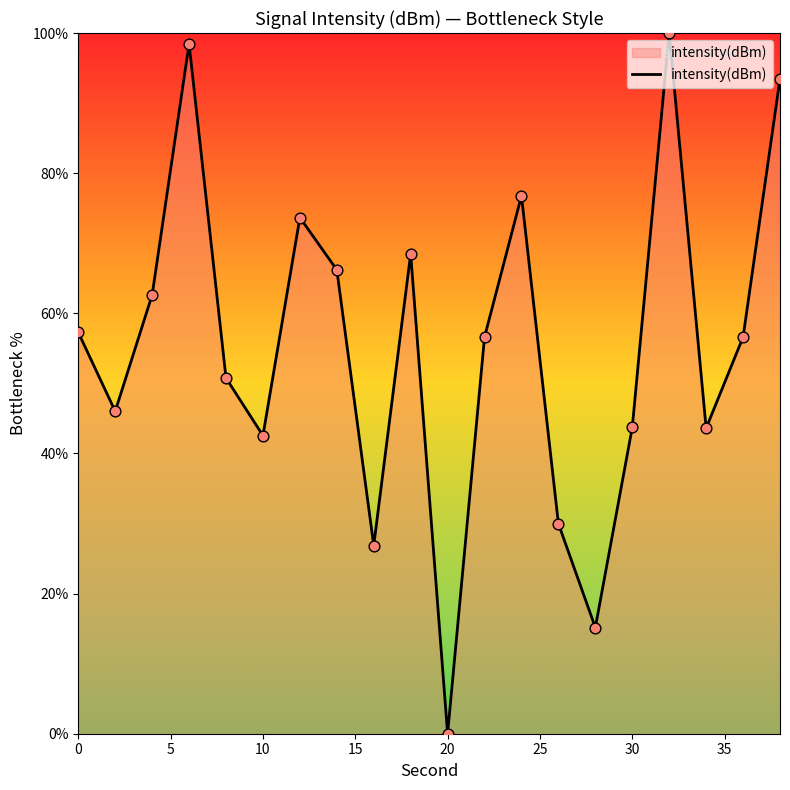

What is the difference between the maximum and minimum values?

100.0